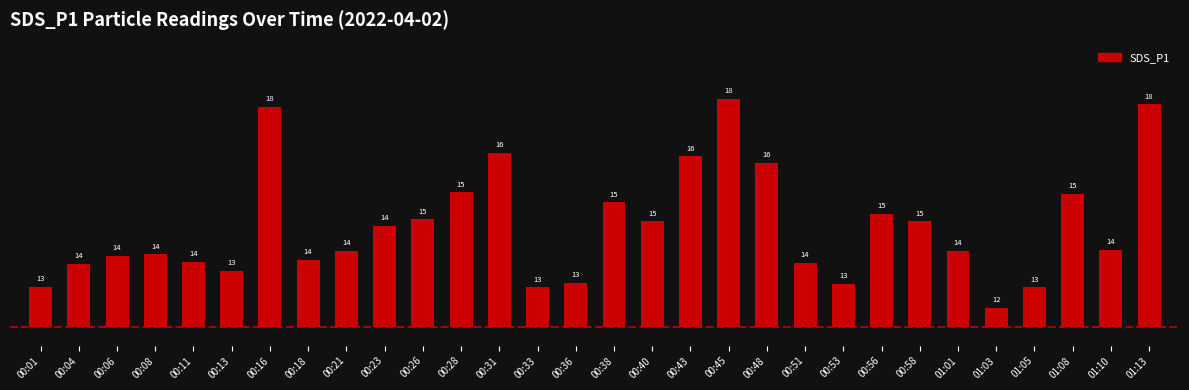

List the labels in order of value, largest first.

00:45, 01:13, 00:16, 00:31, 00:43, 00:48, 00:28, 01:08, 00:38, 00:56, 00:26, 00:40, 00:58, 00:23, 01:10, 00:21, 01:01, 00:08, 00:06, 00:18, 00:11, 00:51, 00:04, 00:13, 00:36, 00:53, 00:01, 00:33, 01:05, 01:03